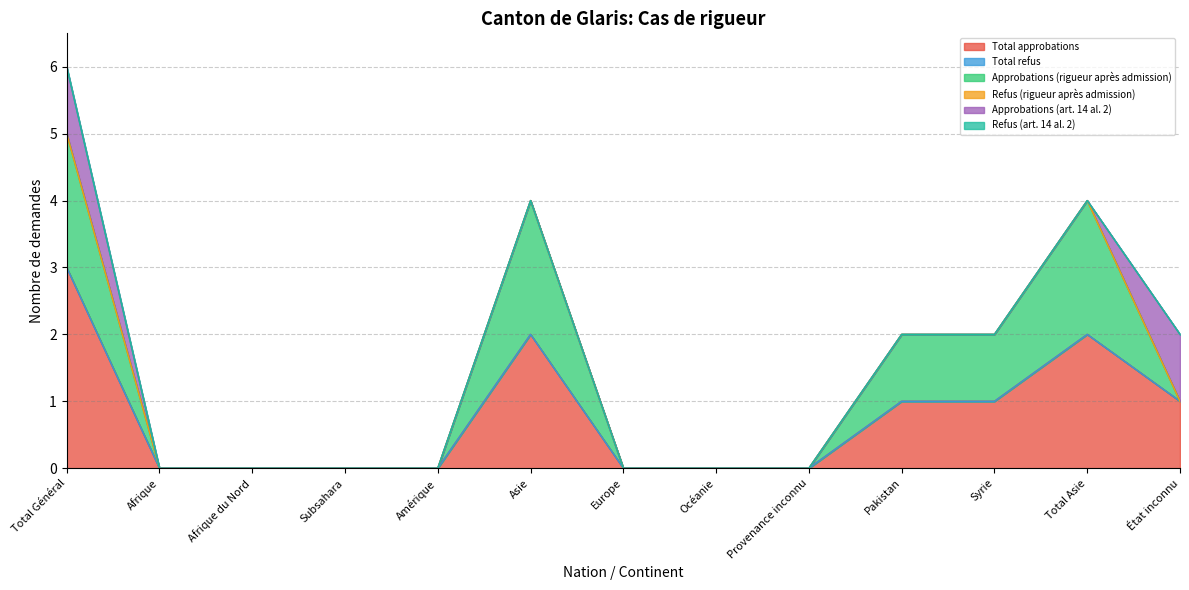

True or false: Total refus and Approbations (rigueur après admission) cross at least once.

False